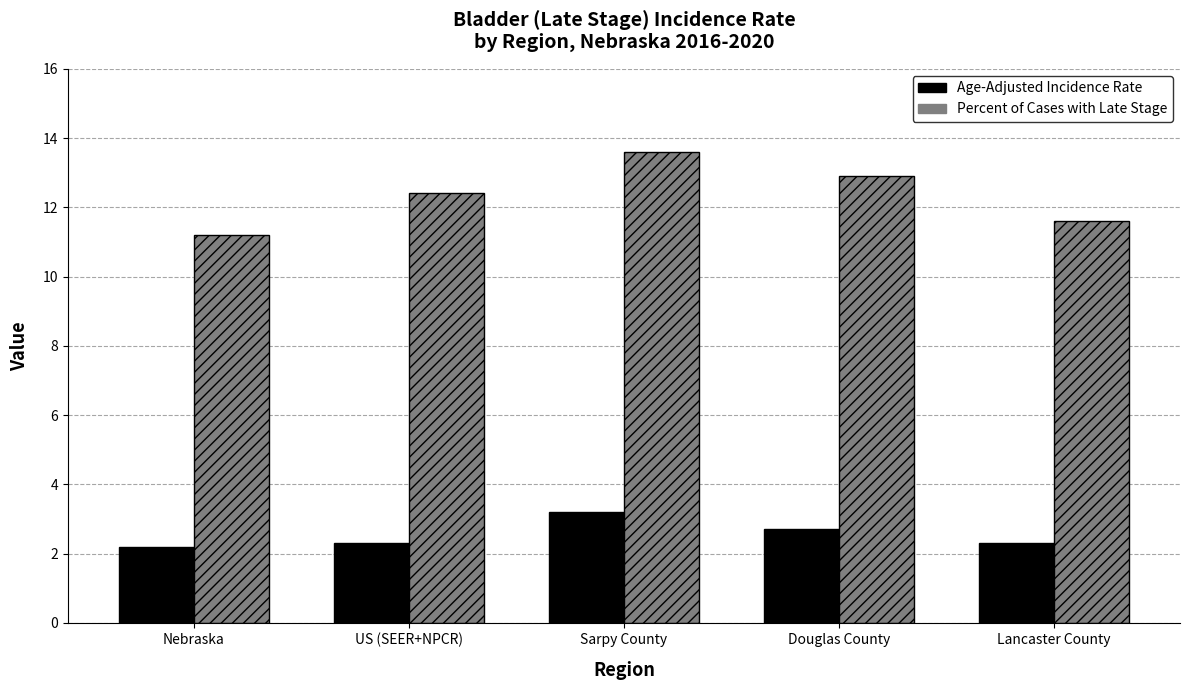

Which category has the highest value in the Age-Adjusted Incidence Rate series?

Sarpy County